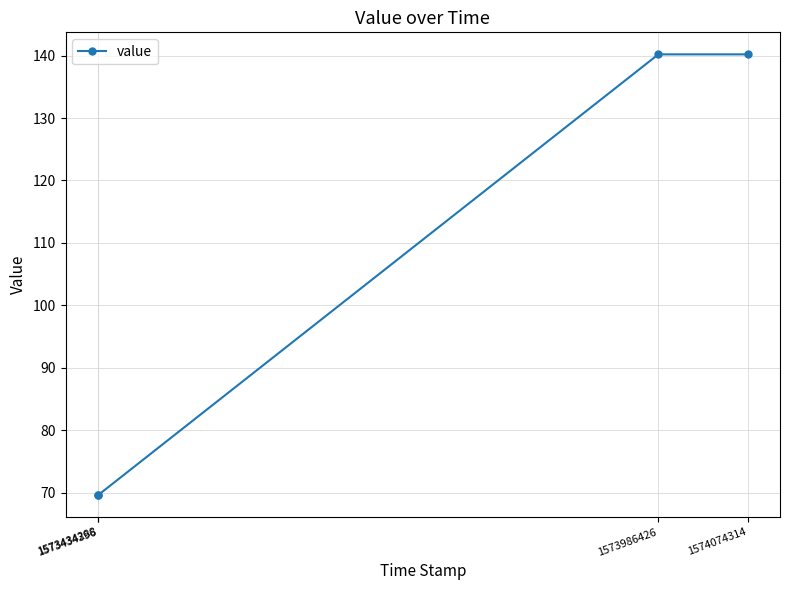

How many data points are less than 140?

2